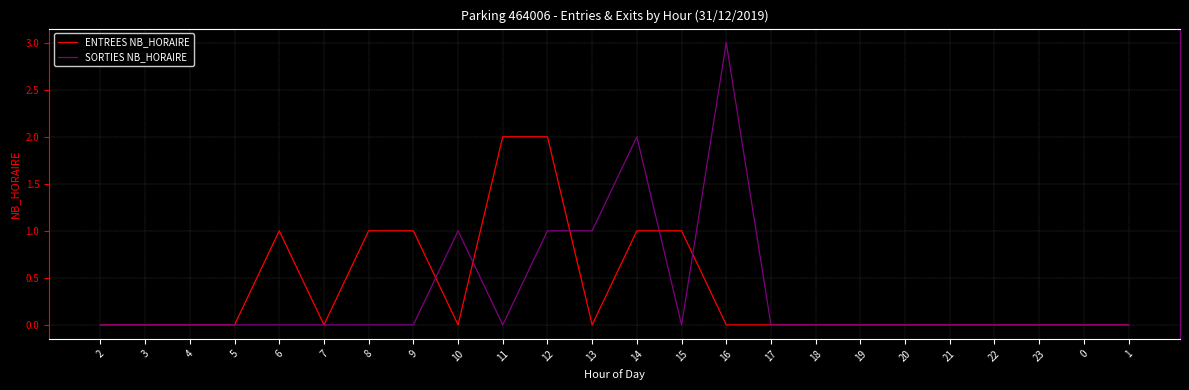

List the series in order of their peak value, lowest first.

ENTREES NB_HORAIRE, SORTIES NB_HORAIRE